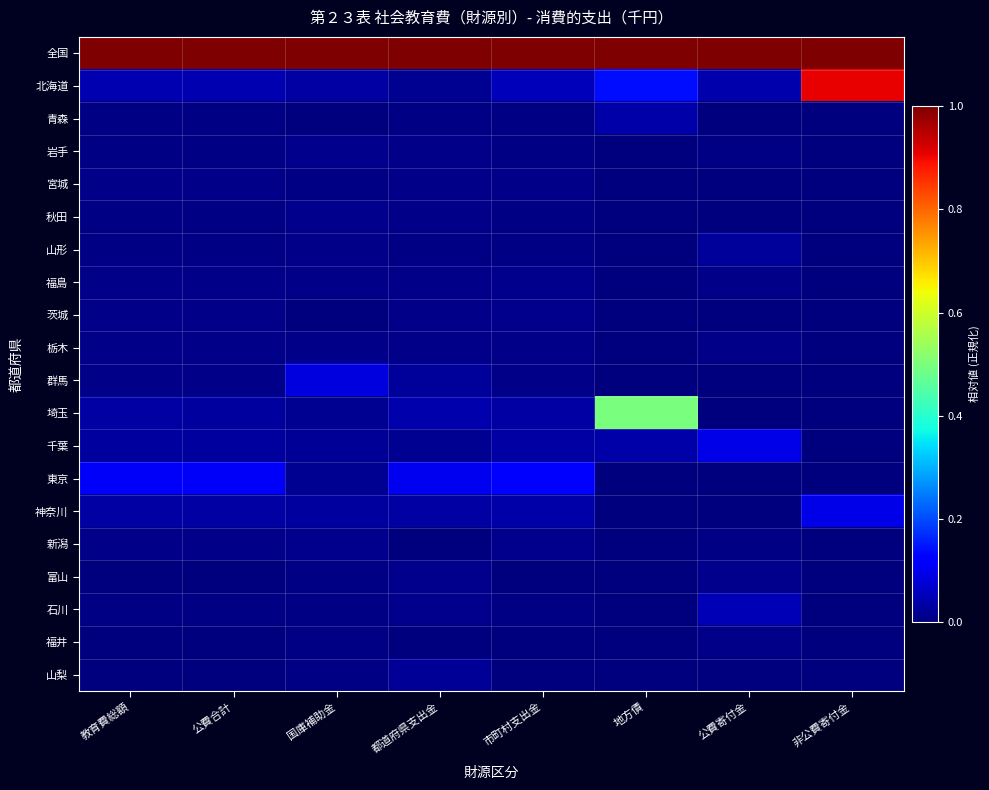

At which category does the chart reach its peak across all series?

教育費総額